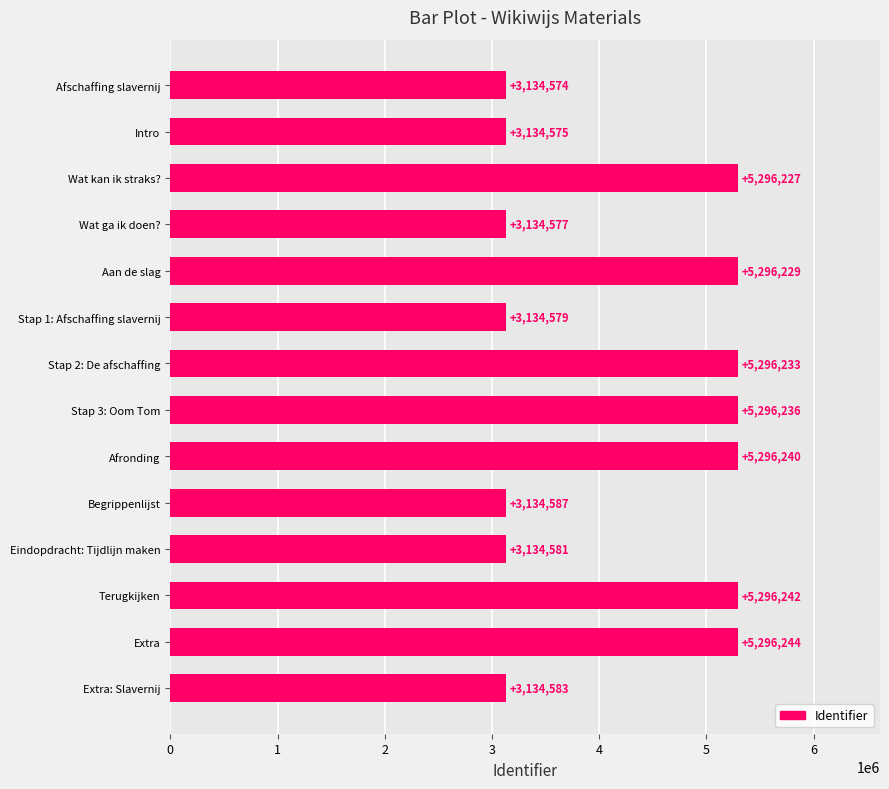

Does the chart contain stacked bars?

No